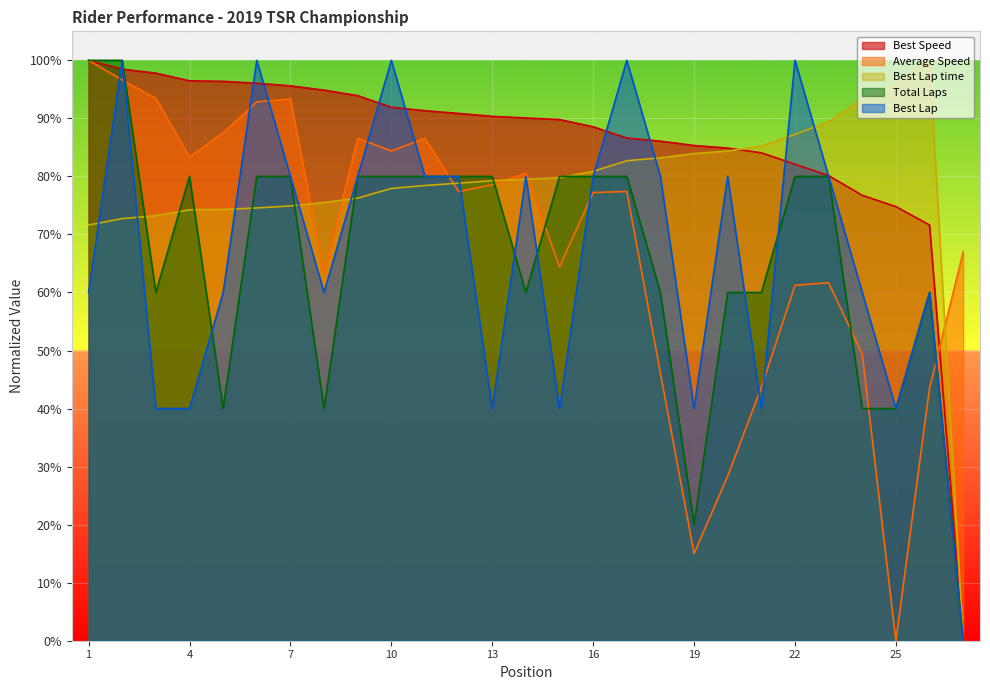

At Neil Soyangco, list the series in order from largest to smallest.

Best Lap time, Best Speed, Best Lap, Average Speed, Total Laps